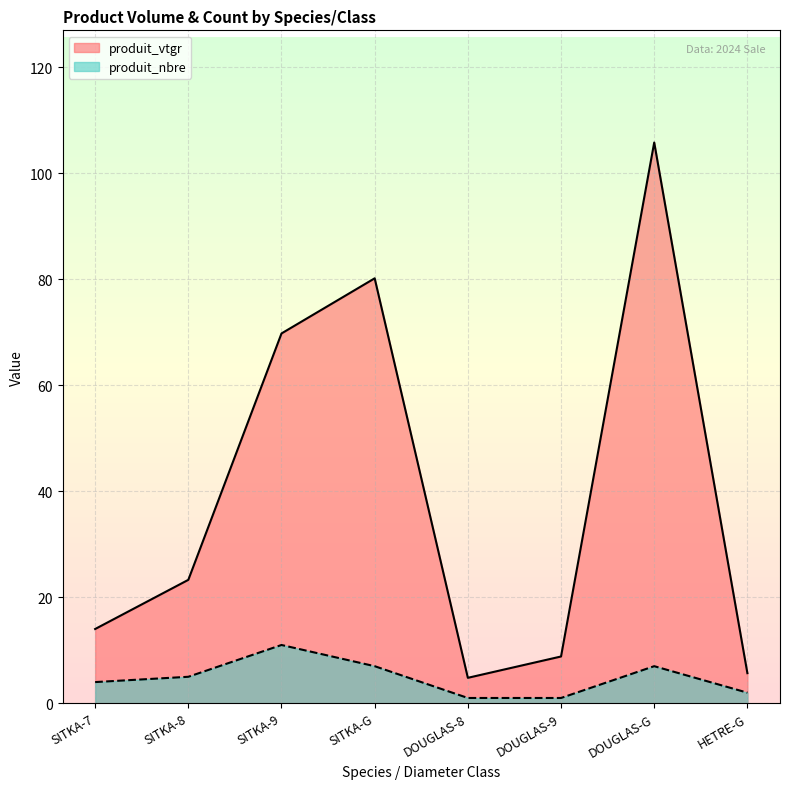

What is the average value of the produit_vtgr series?

39.1